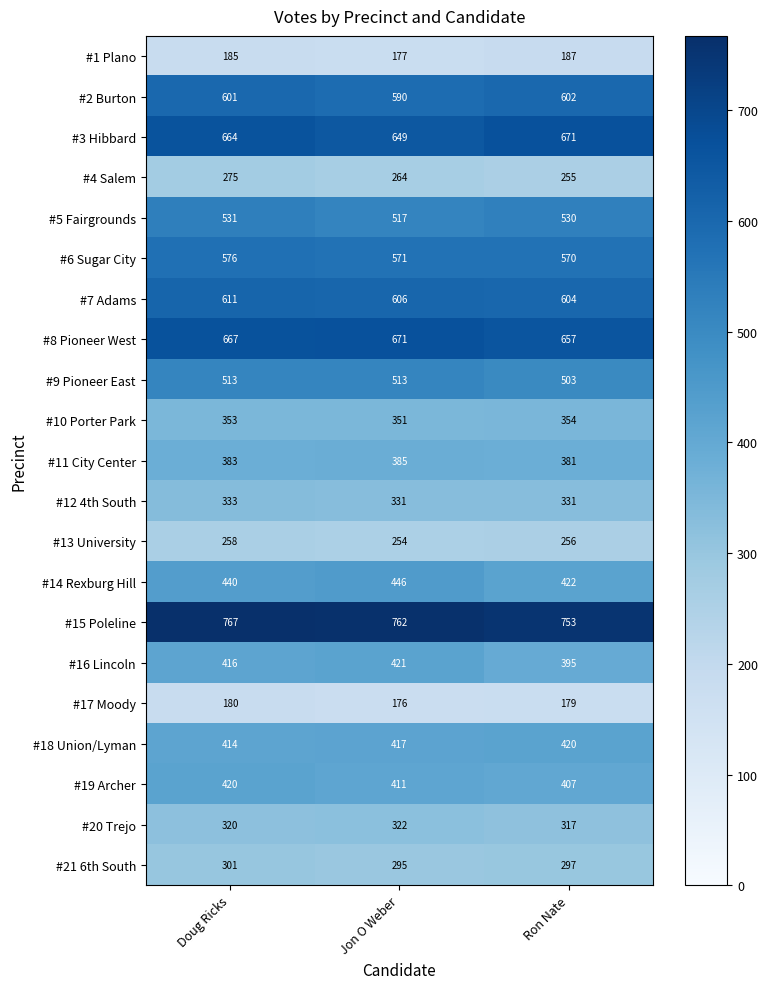

Which series has the largest total across all categories?

#15 Poleline